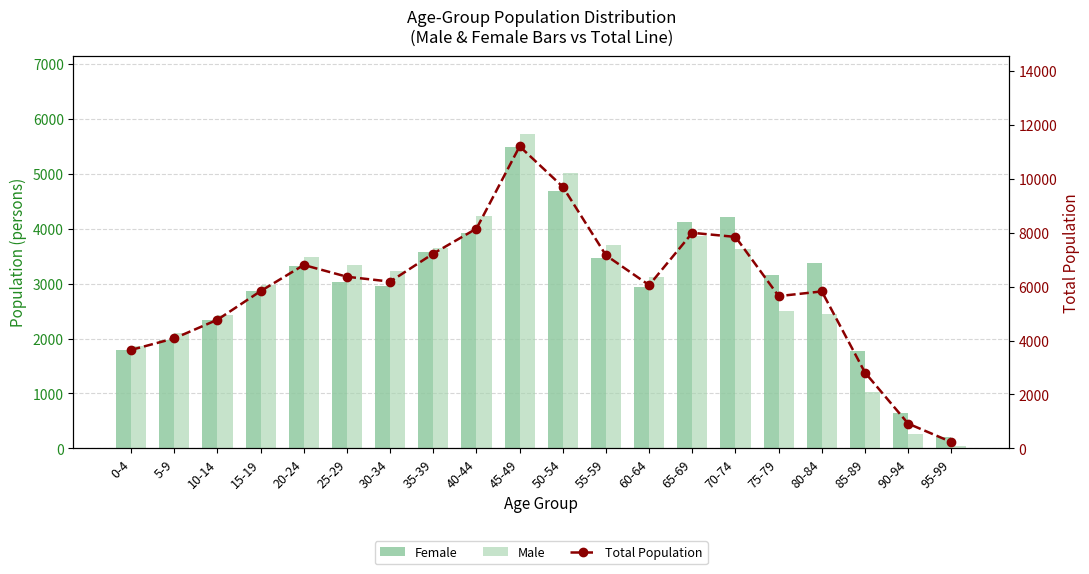

Is the value of Total Population at 0-4 greater than the value of Male at 45-49?

No